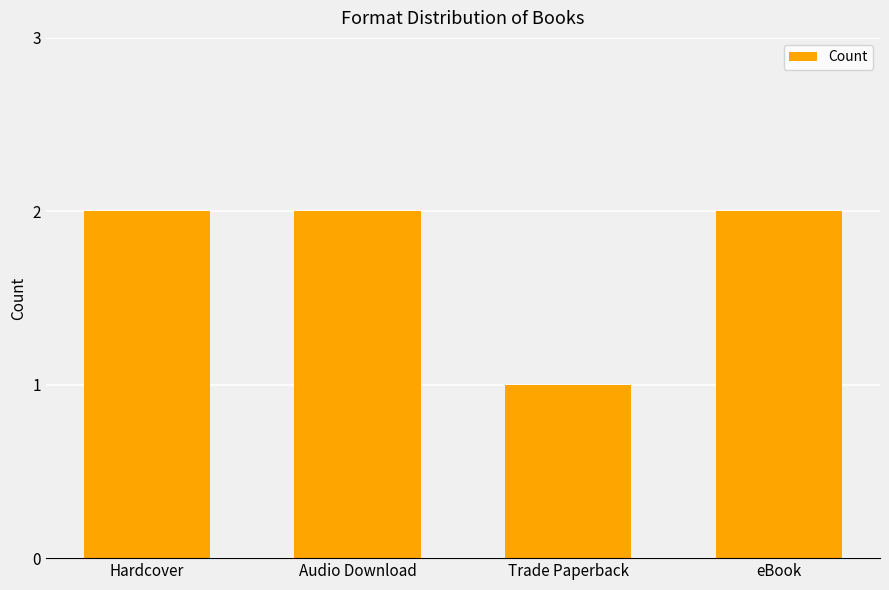

What is the change in value from Trade Paperback to eBook?

+1